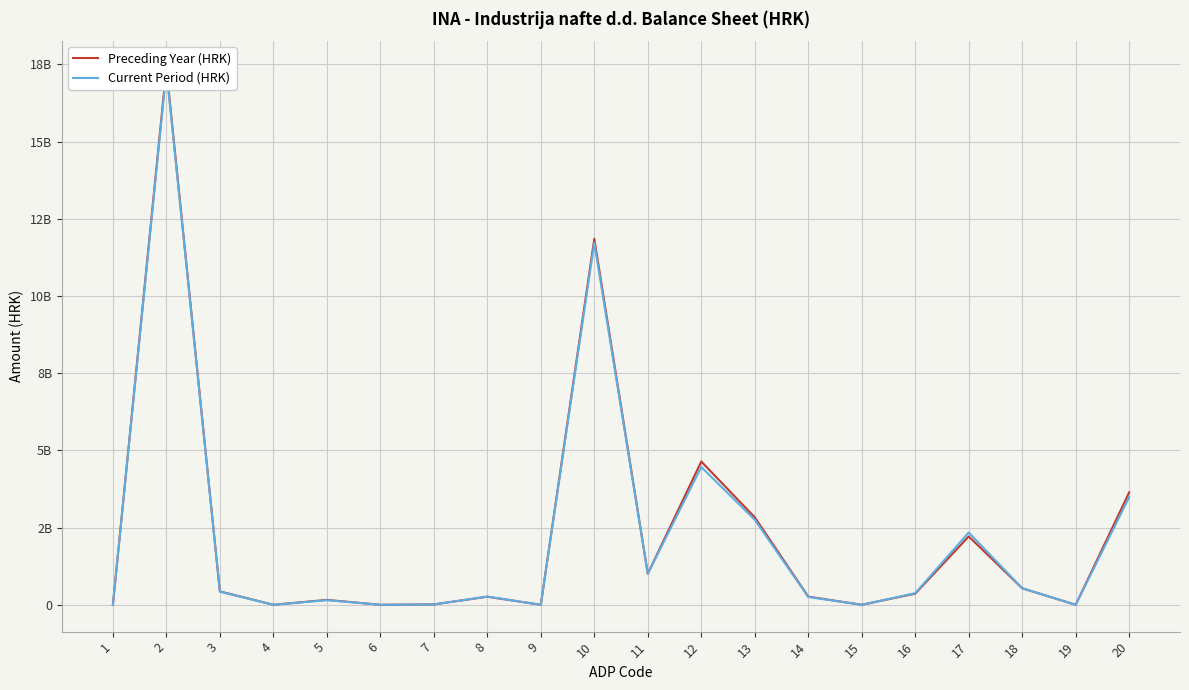

Which series has the widest spread of values?

Preceding Year (HRK)